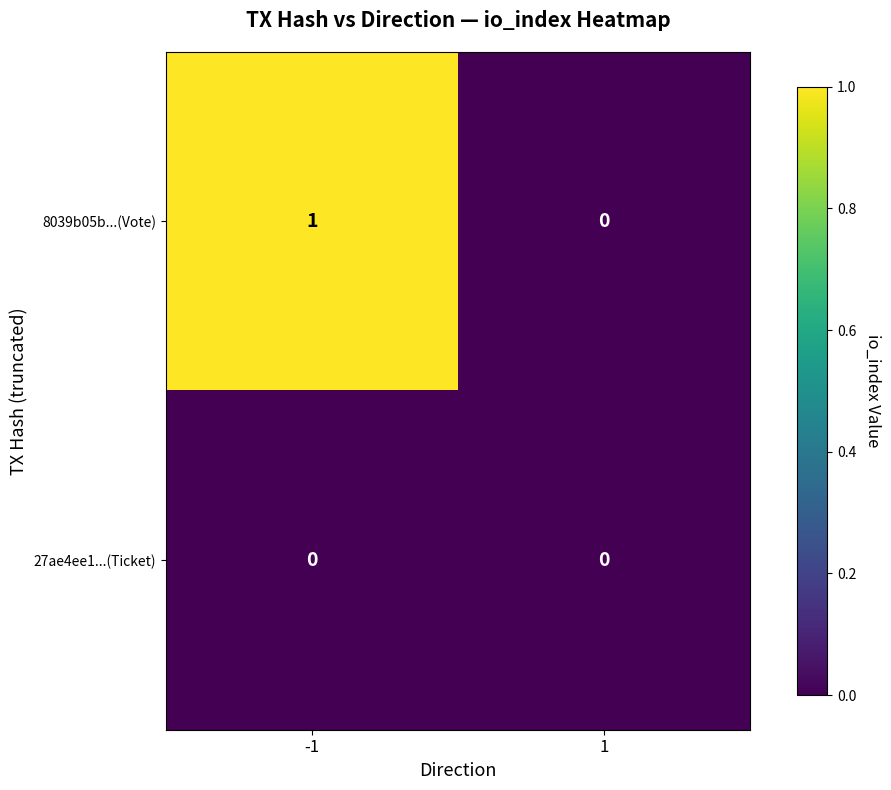

True or false: 8039b05b...(Vote) has a value of -1 at 1.

False